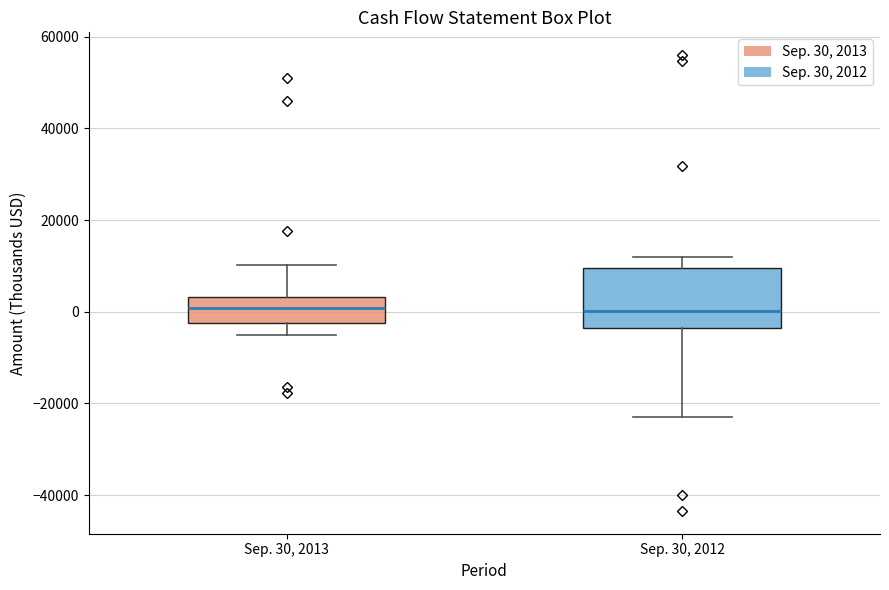

Comparing the boxes themselves (not the whiskers), which one is the tallest?

Sep. 30, 2012